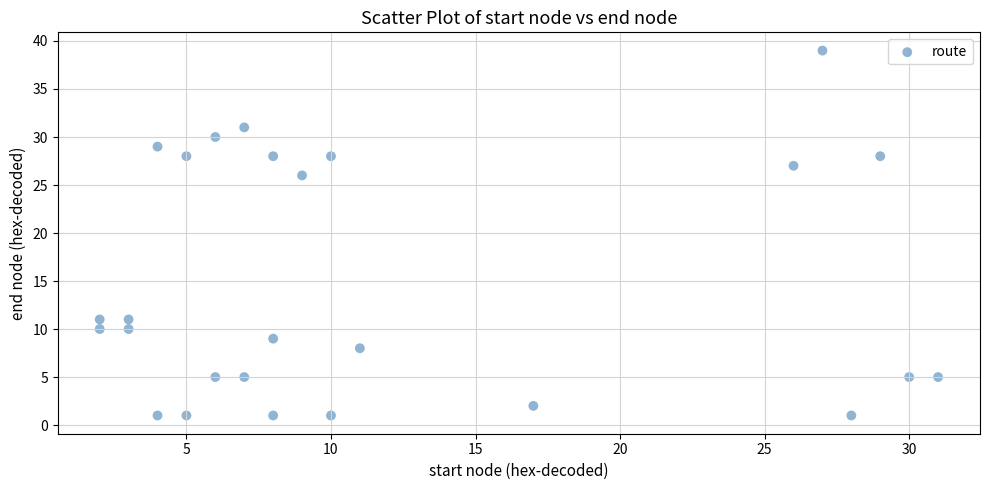

What is the range of Y values (max minus min)?

38